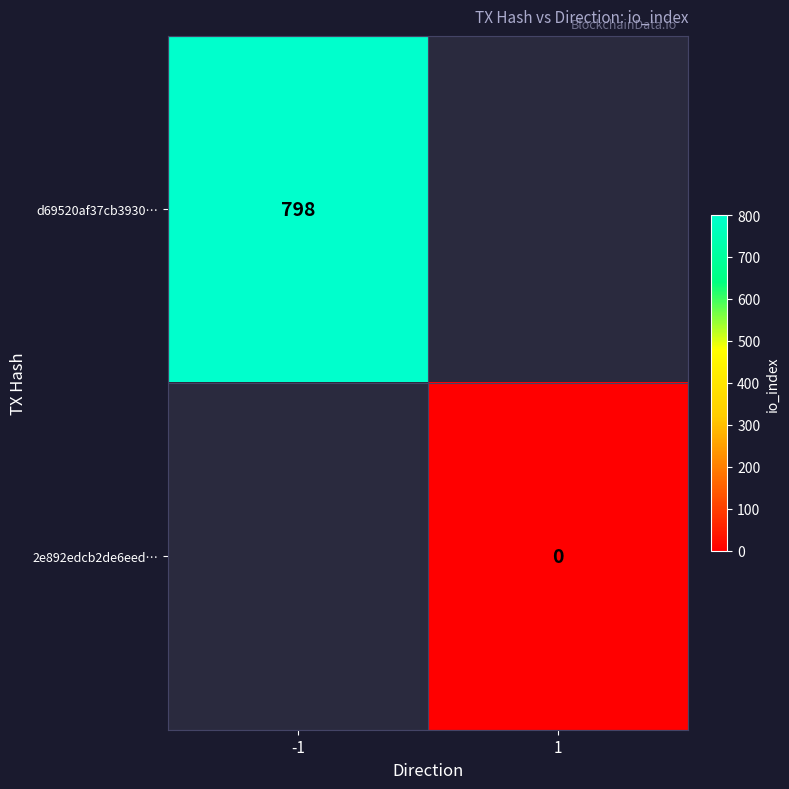

Is it true that d69520af37cb3930… equals 798 at -1?

True